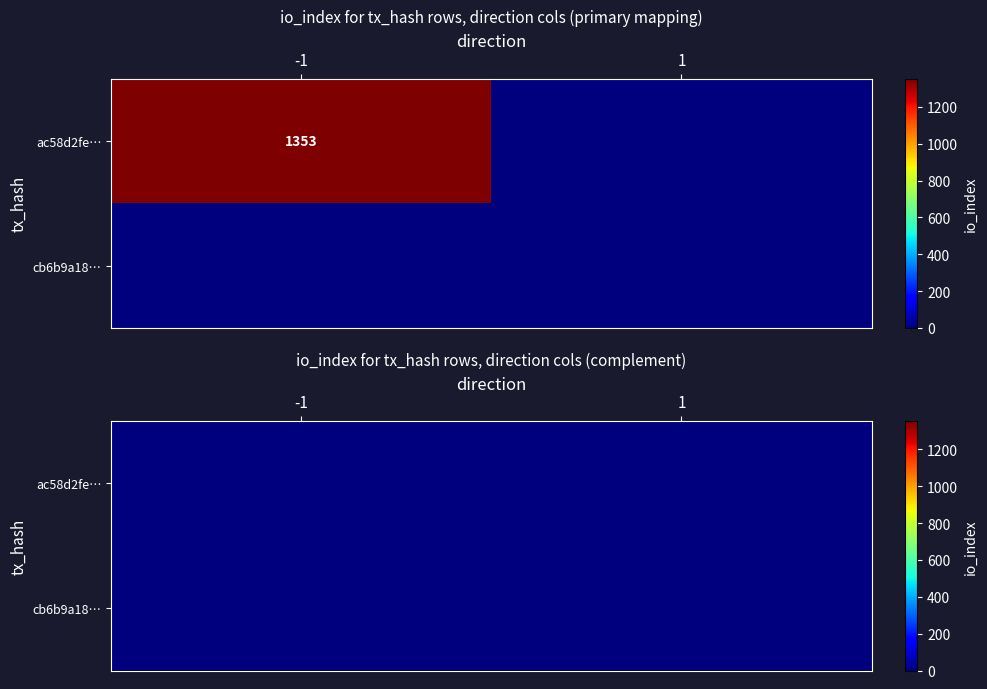

Rank the series at direction from lowest to highest value.

ac58d2fe97d83b479b2b418635862d809b12bfa, cb6b9a18625e3087219899f8d5ef763fc383b57